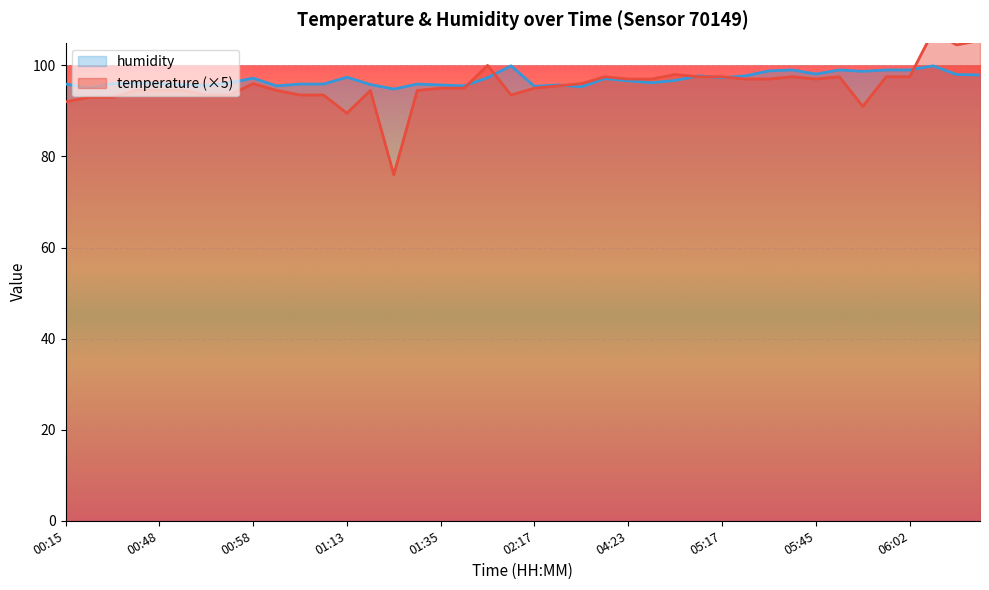

Rank the series by their average value, from highest to lowest.

humidity, temperature